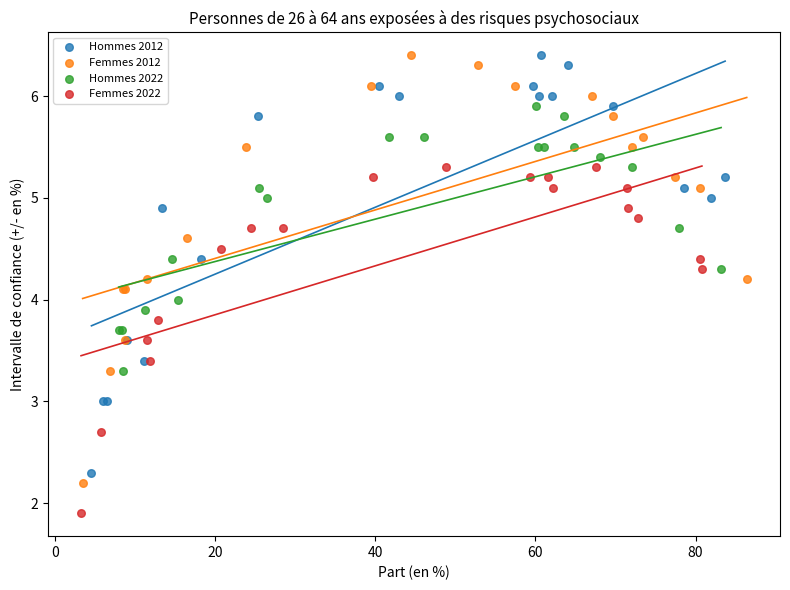

Which series reaches the minimum Y coordinate?

Femmes 2022